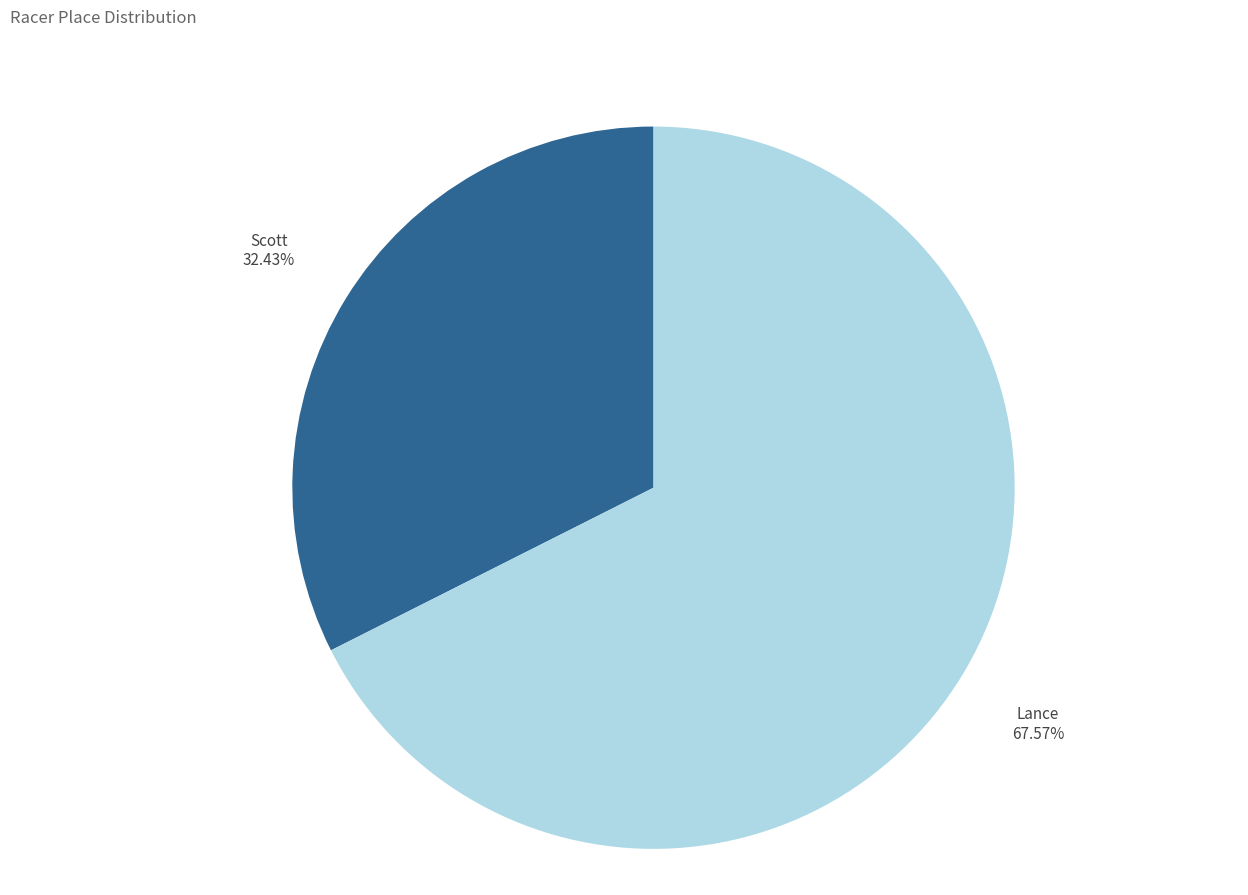

To the nearest percent, what is the combined percentage of Scott and Lance?

100%